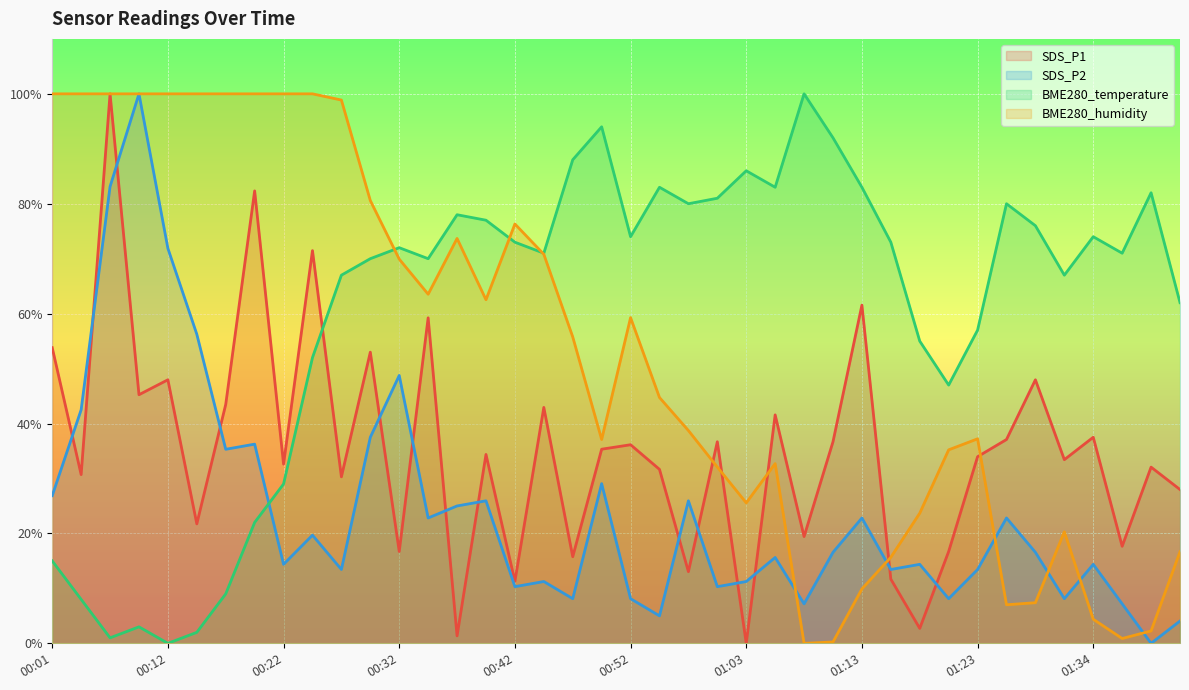

What value does the BME280_humidity series have at 00:09?

100.0